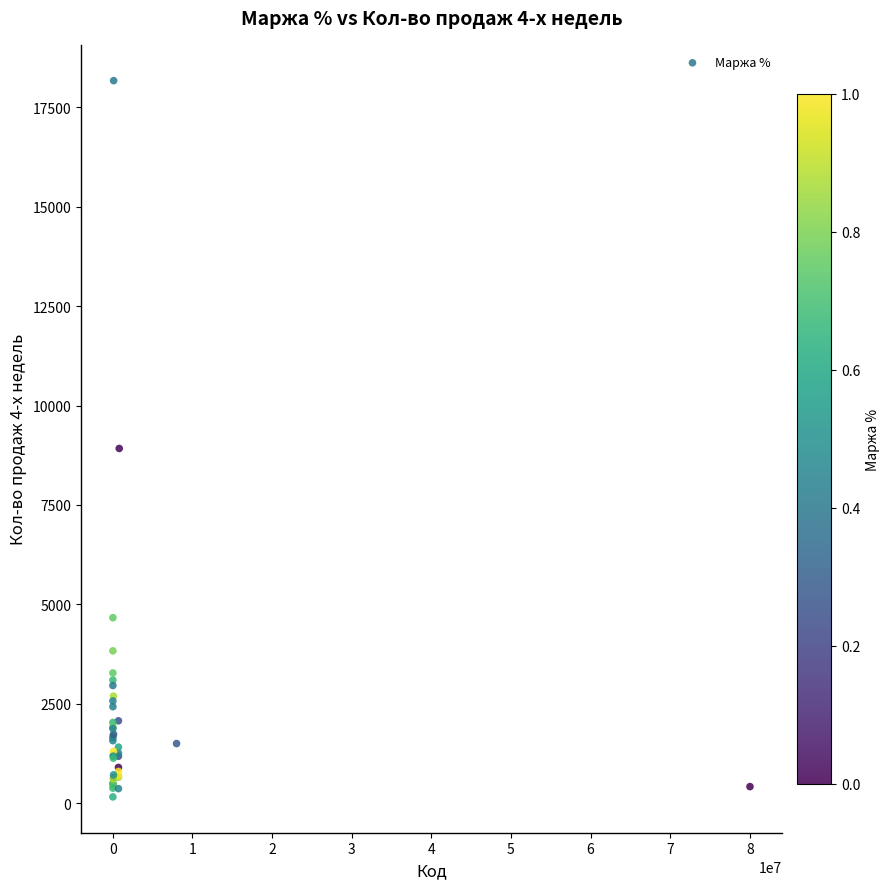

What Y value in the scatter plot is closest to 9164?

8921